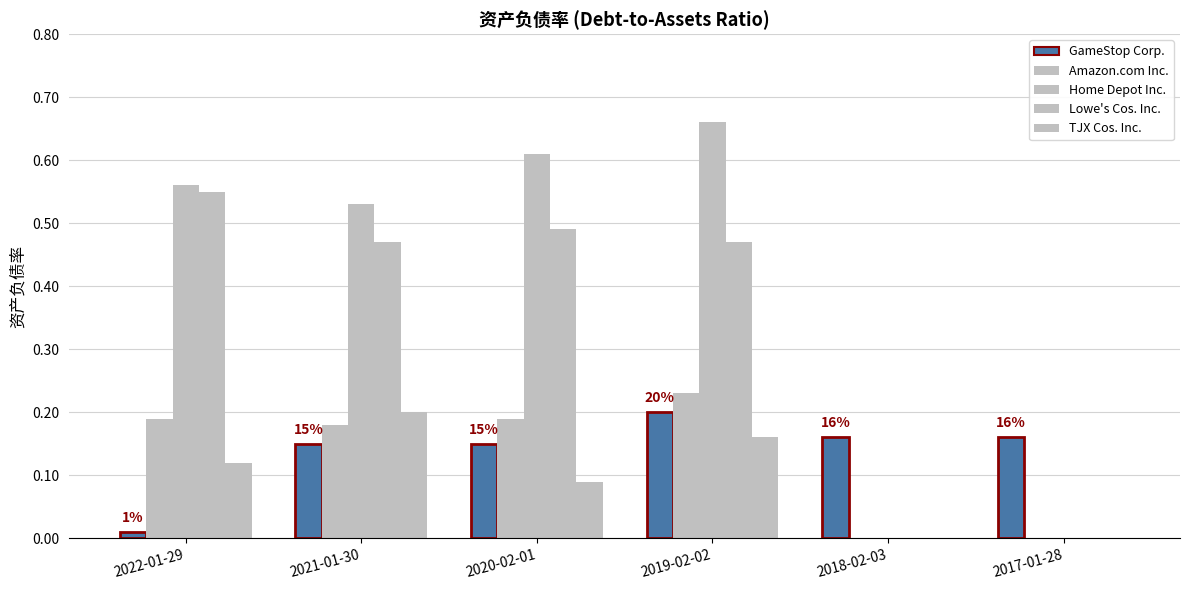

Which category has the lowest value in the Lowe's Cos. Inc. series?

2018-02-03